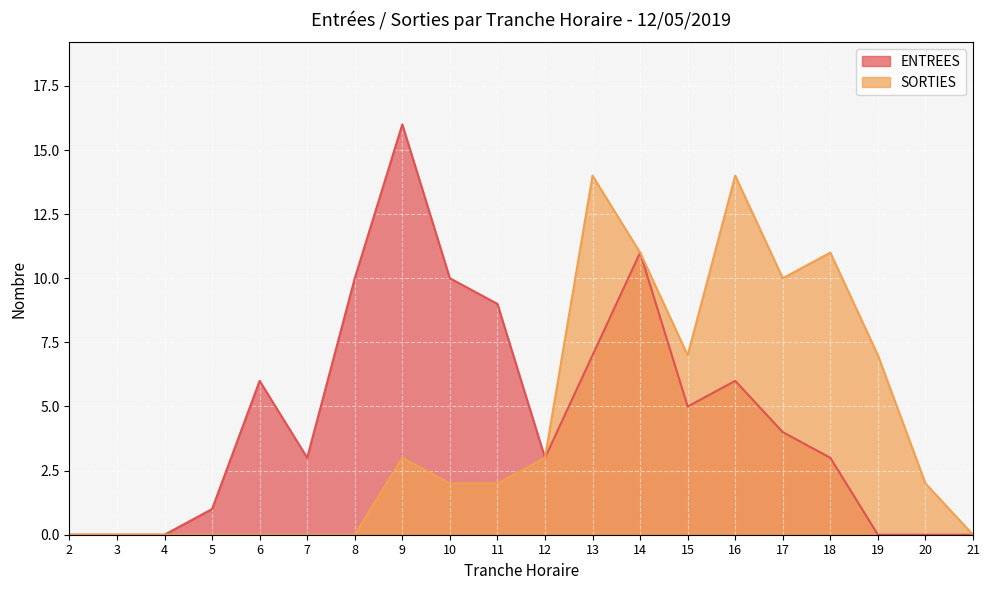

How many data points in ENTREES are above 4?

9